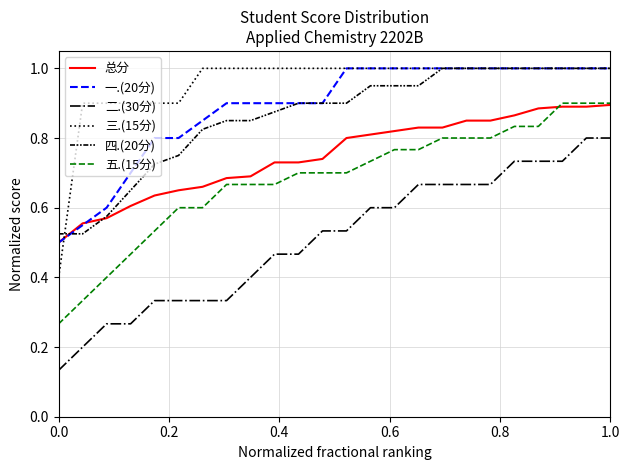

True or false: 三.(15分) and 二.(30分) cross at least once.

False